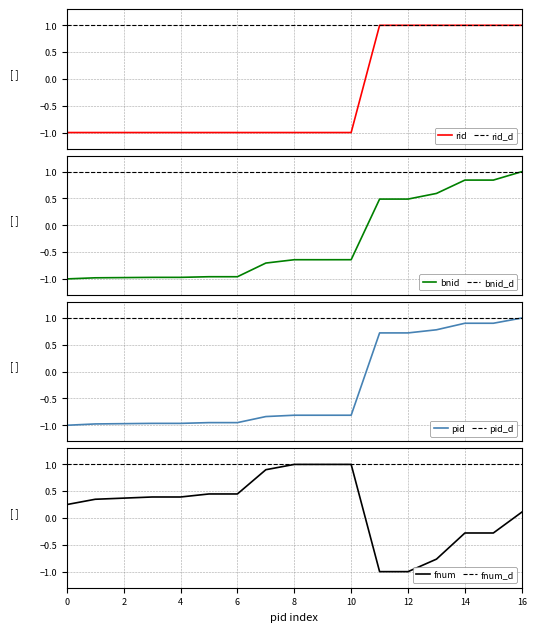

The value of fnum at 14 is -0.3. True or false?

True